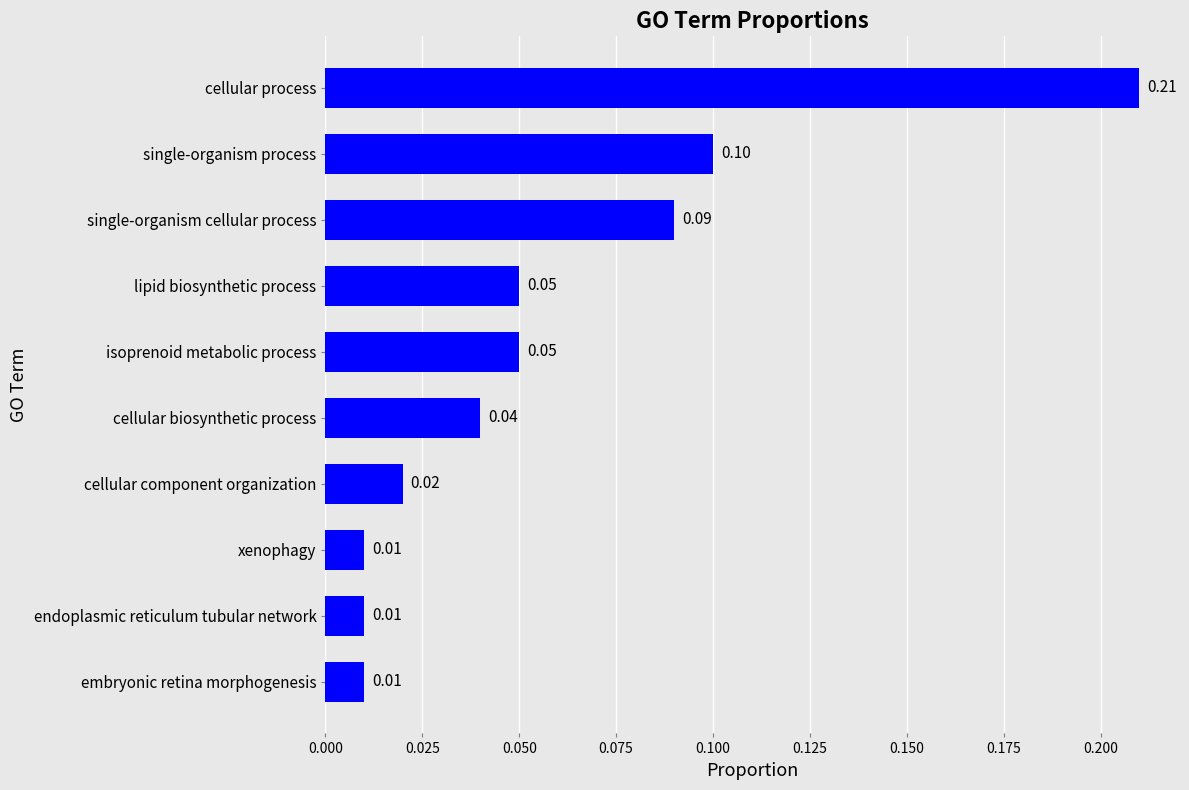

How many bars are there in total?

10